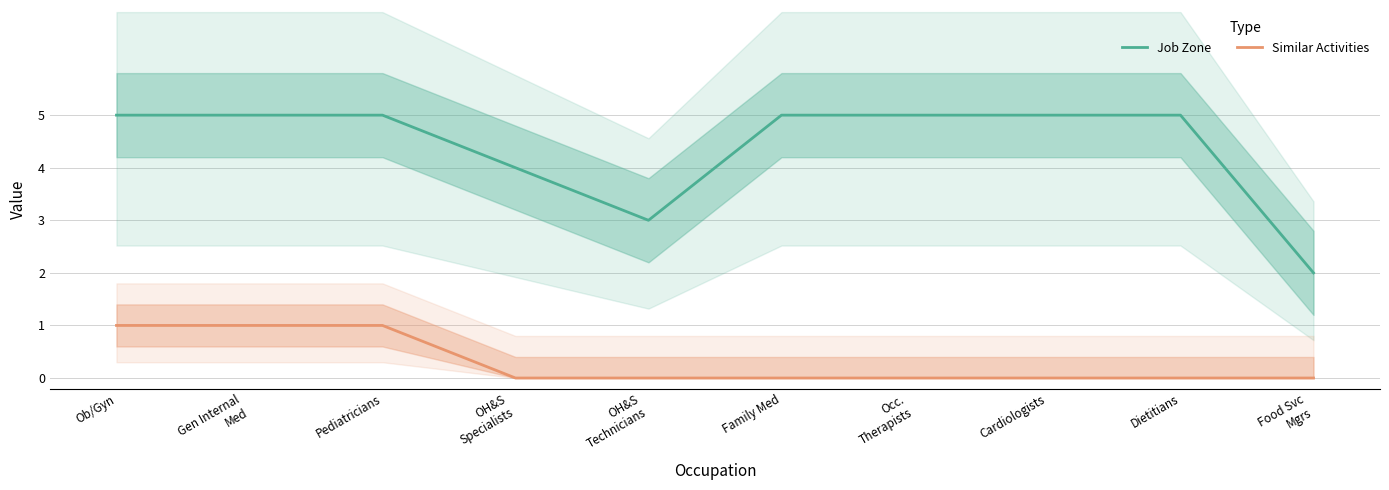

What is the label of the 5th point from the right?

Family Med